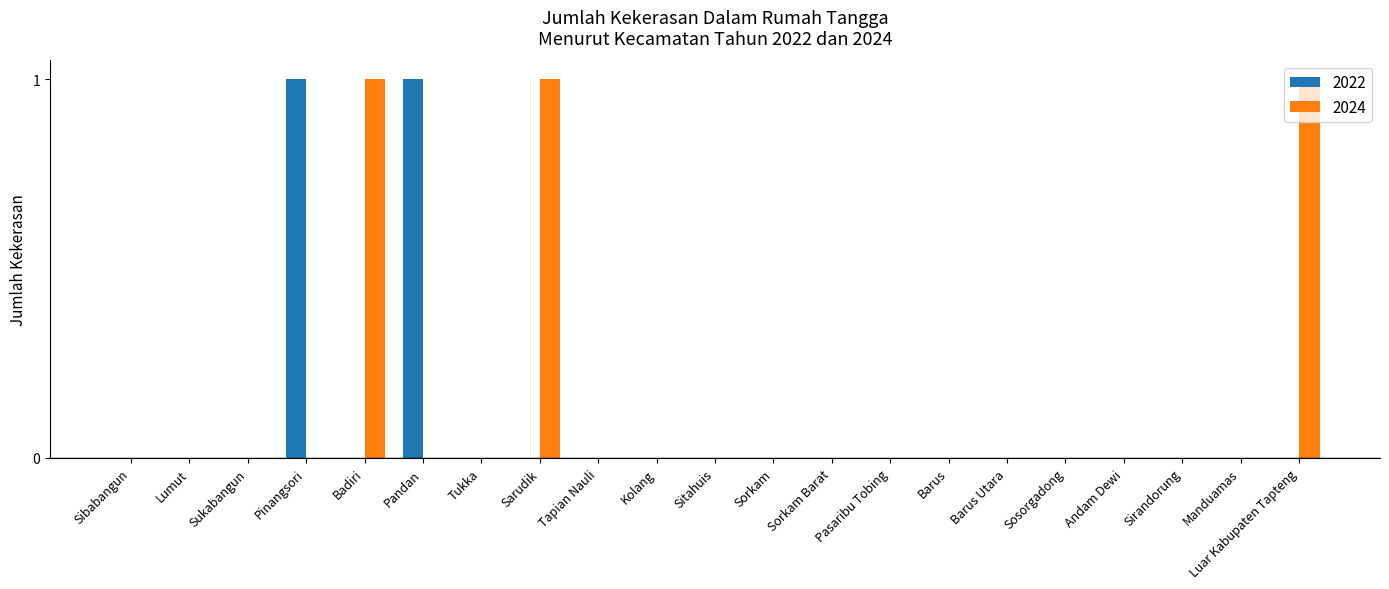

The 2022 series shows 0 at Sibabangun. True or false?

True